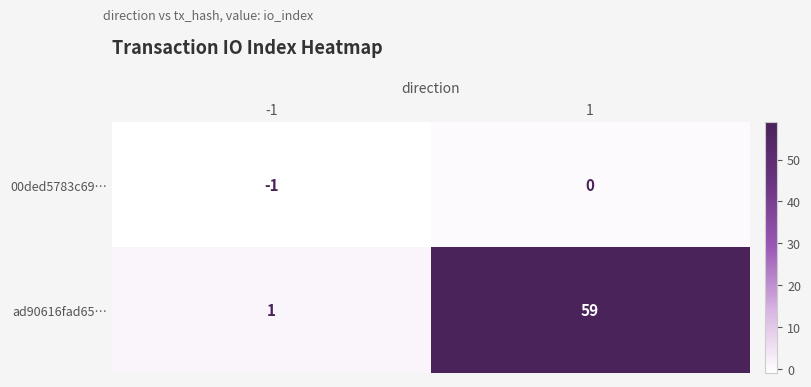

Reading left to right, transcribe all the data shown in this chart.

00ded5783c69…: -1	0
ad90616fad65…: 1	59